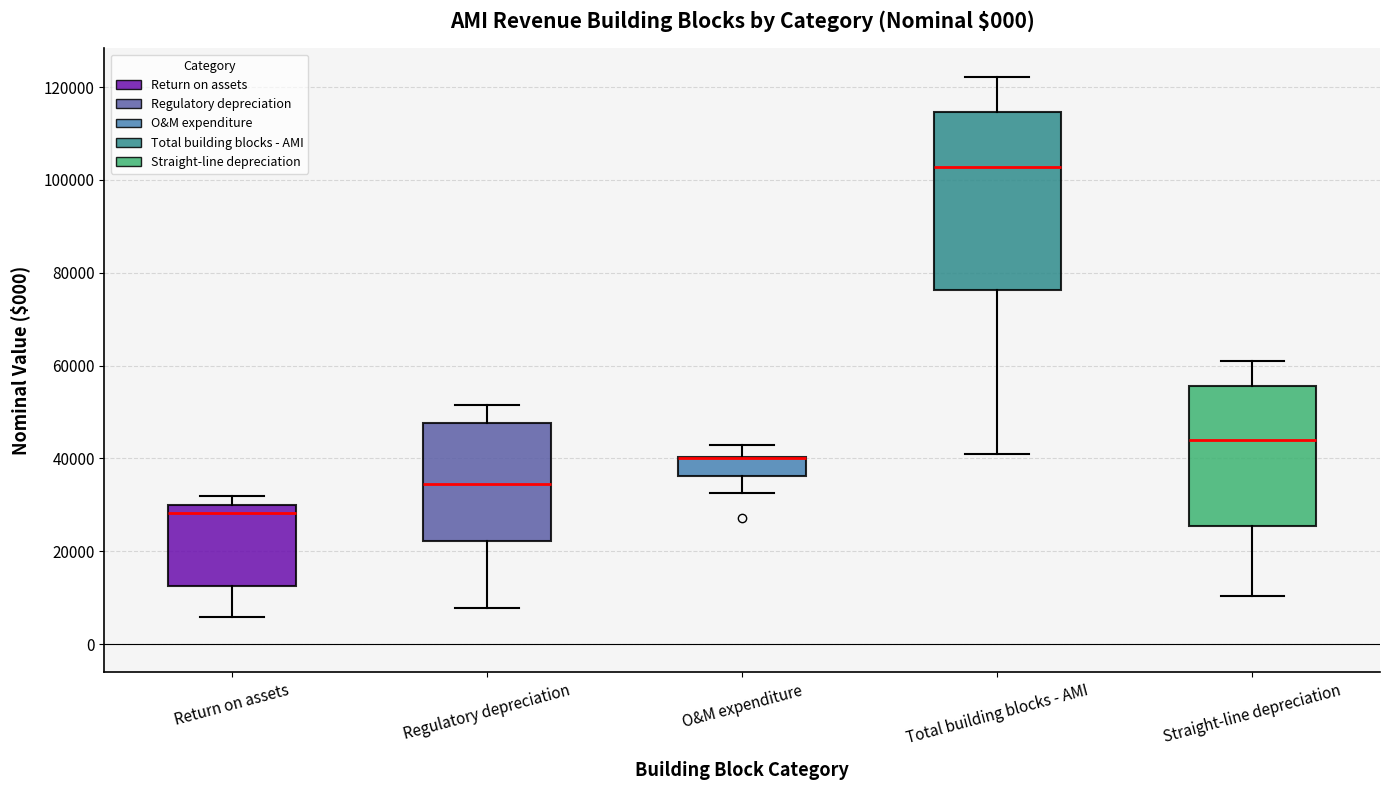

Reading left to right, transcribe this box plot: for each box, give where its median line is, the range the box spans, and where its two whiskers end, as read against the y-axis. The values are not printed on the chart, so give them approximately, as read against the axis.

Return on assets: median 28000, box 12000 to 30000, whiskers 6000 to 32000
Regulatory depreciation: median 34000, box 22000 to 48000, whiskers 8000 to 52000
O&M expenditure: median 40000 (drawn on the box's upper edge), box 36000 to 40000, whiskers 32000 to 42000
Total building blocks - AMI: median 102000, box 76000 to 114000, whiskers 40000 to 122000
Straight-line depreciation: median 44000, box 26000 to 56000, whiskers 10000 to 60000